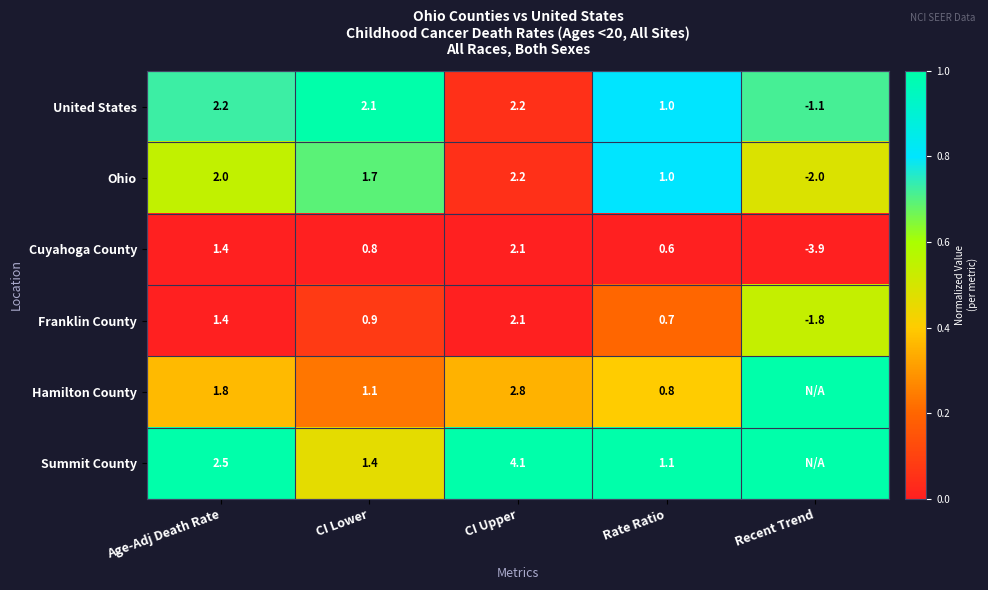

The Hamilton County series shows 4.4 at CI Upper. True or false?

False